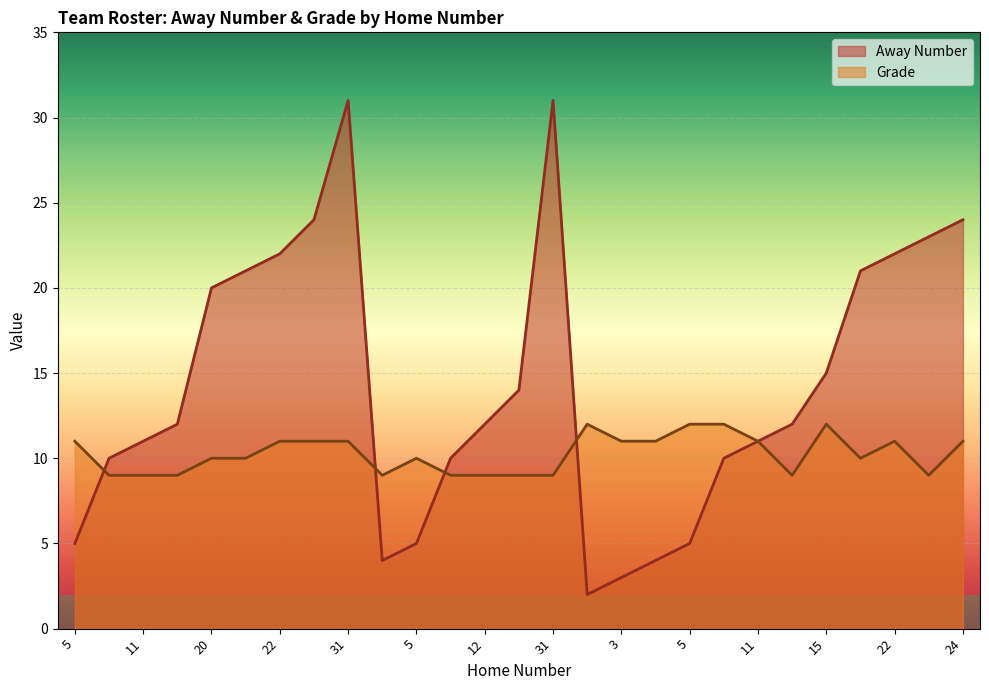

What is the difference between the second highest and minimum values in the Away Number series?

29